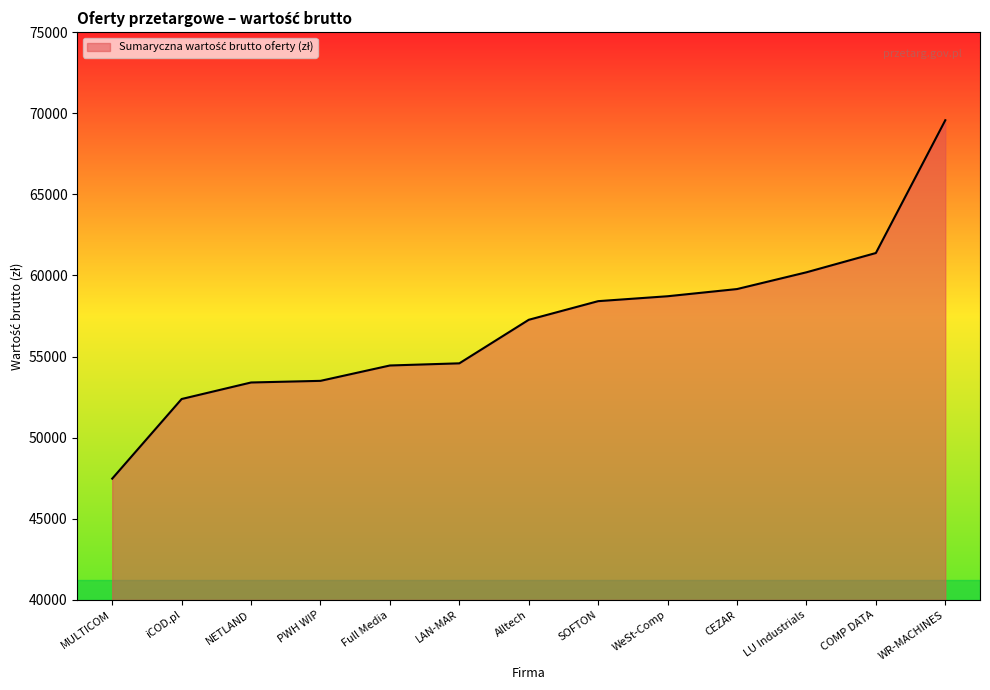

What is the ratio of the value at WeSt-Comp to the value at iCOD.pl?

1.1